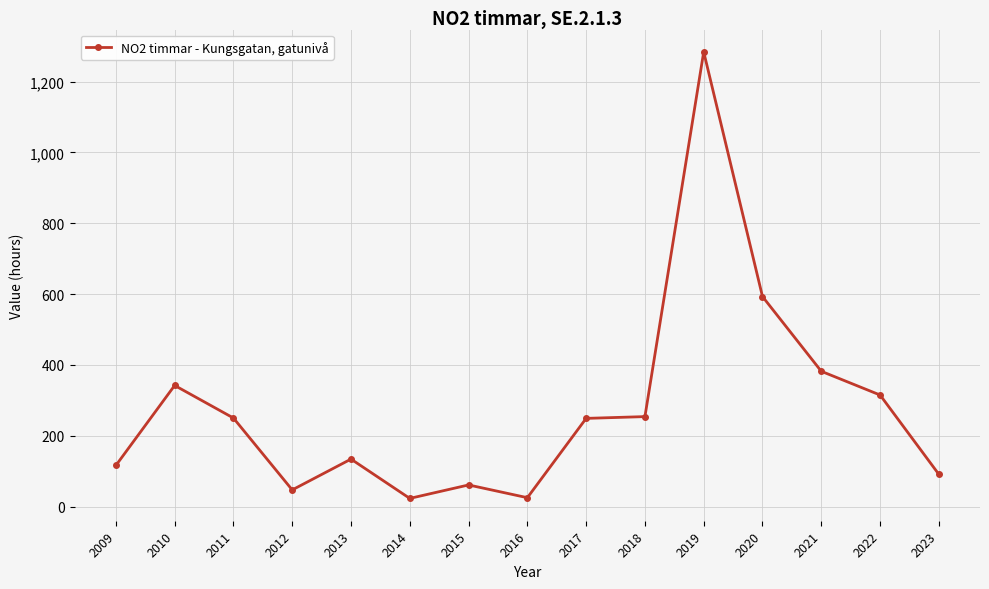

Between 2016 and 2018, which is larger?

2018